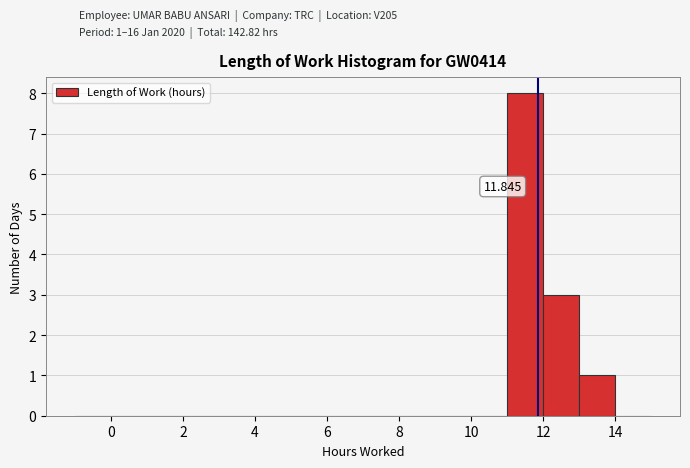

Which range on the x-axis has the tallest bar?

11 to 12